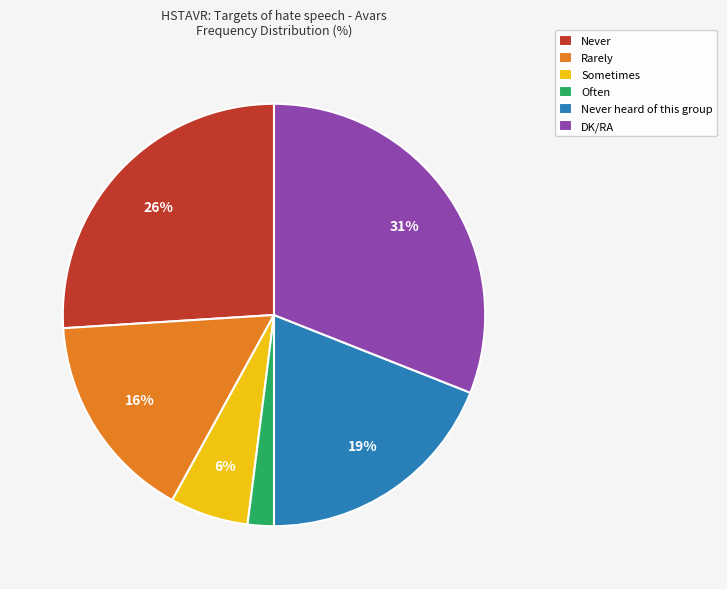

What is the largest slice in the pie chart?

DK/RA